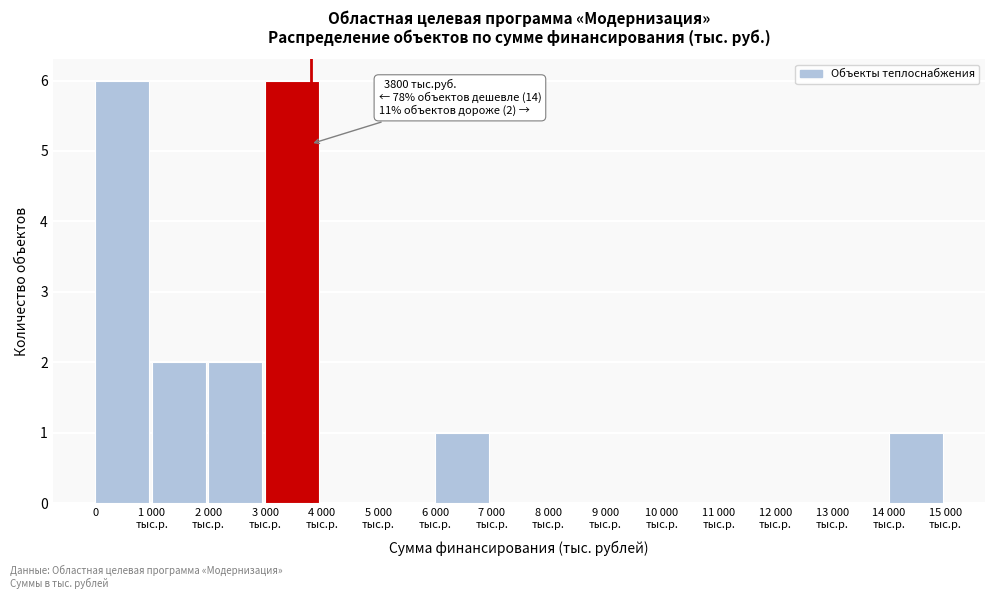

What is the sum of all values?

18